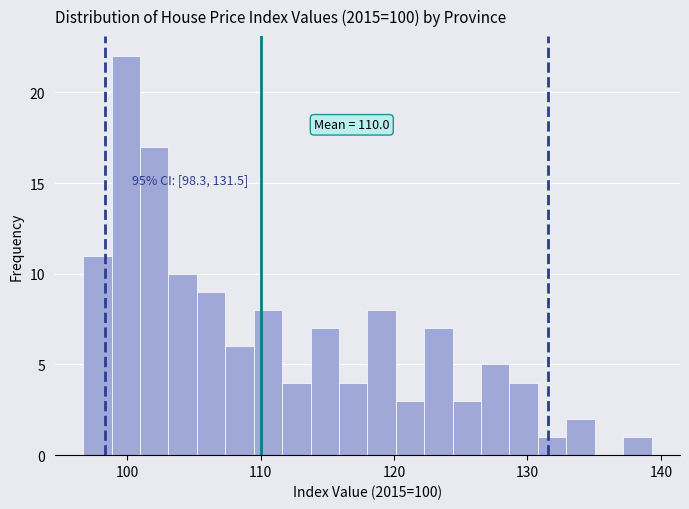

Around what value on the x-axis is the tallest bar? Give the approximate position of its centre, as read against the axis.

100